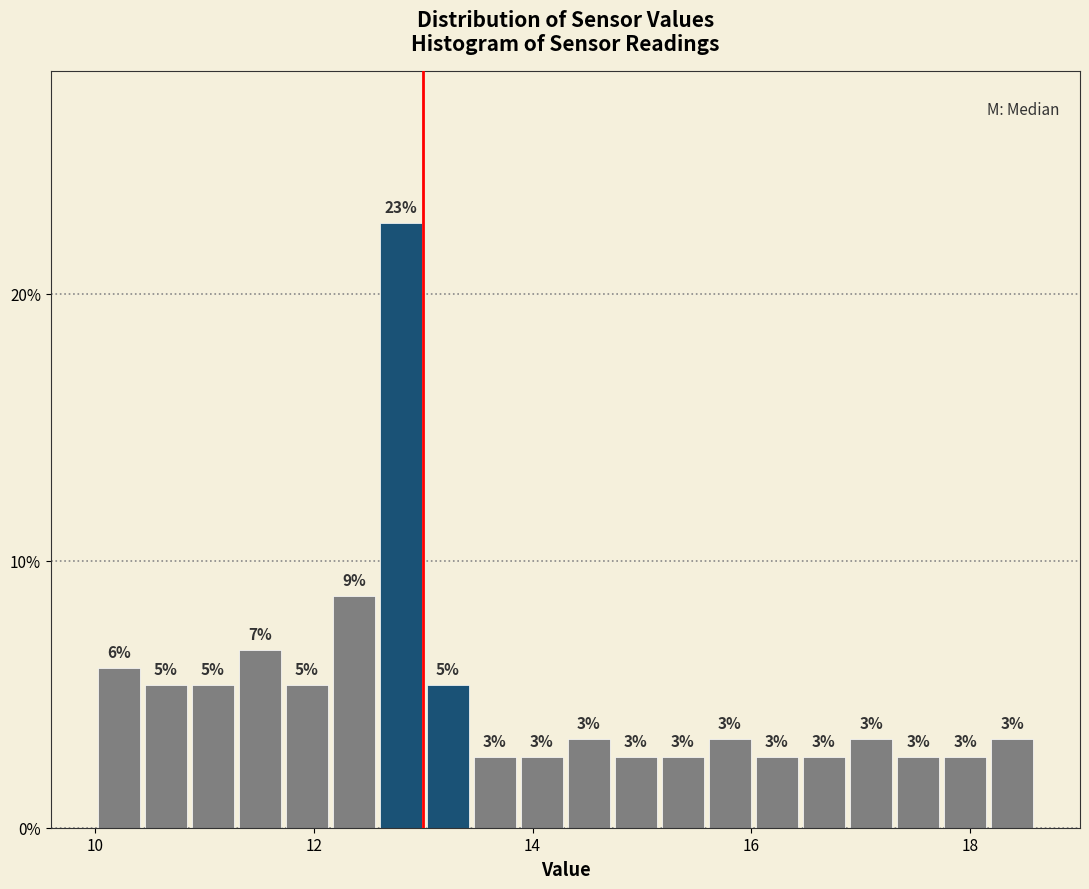

Read against the x-axis, roughly where is the centre of the tallest bar?

12.8